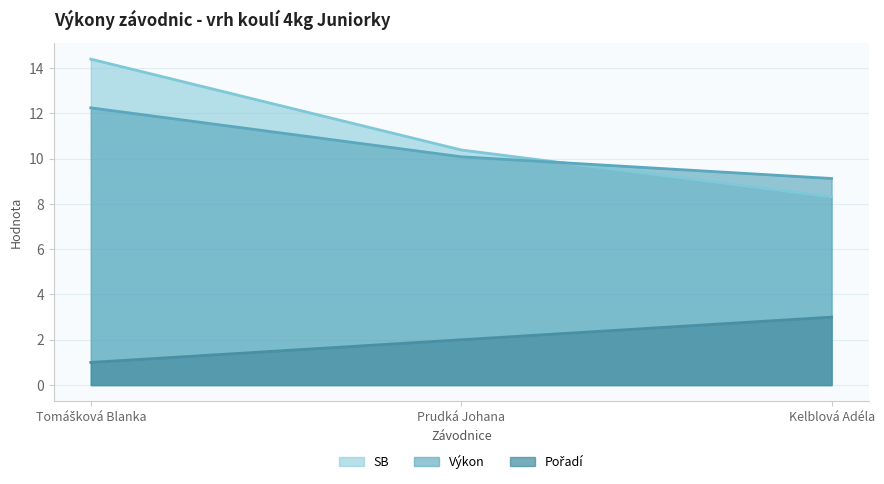

What are all the series names shown in the legend?

Pořadí, Výkon, SB